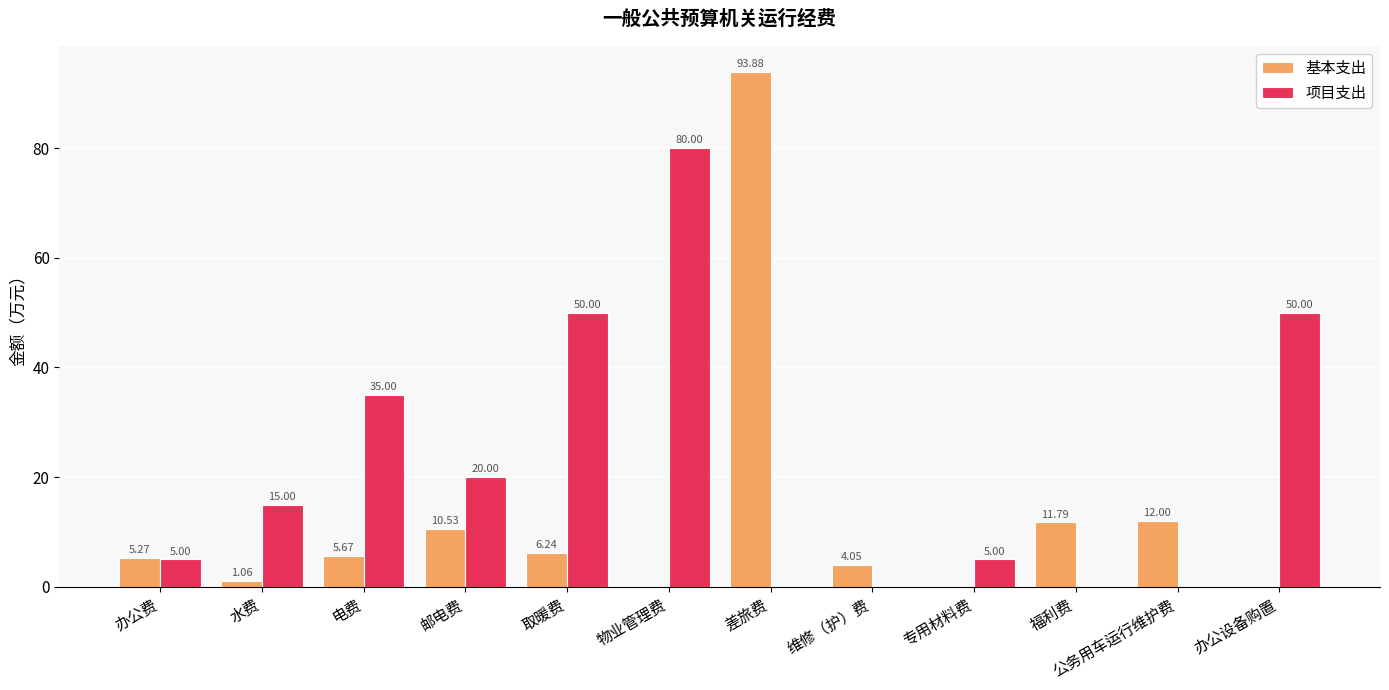

Which series has the largest total across all categories?

项目支出